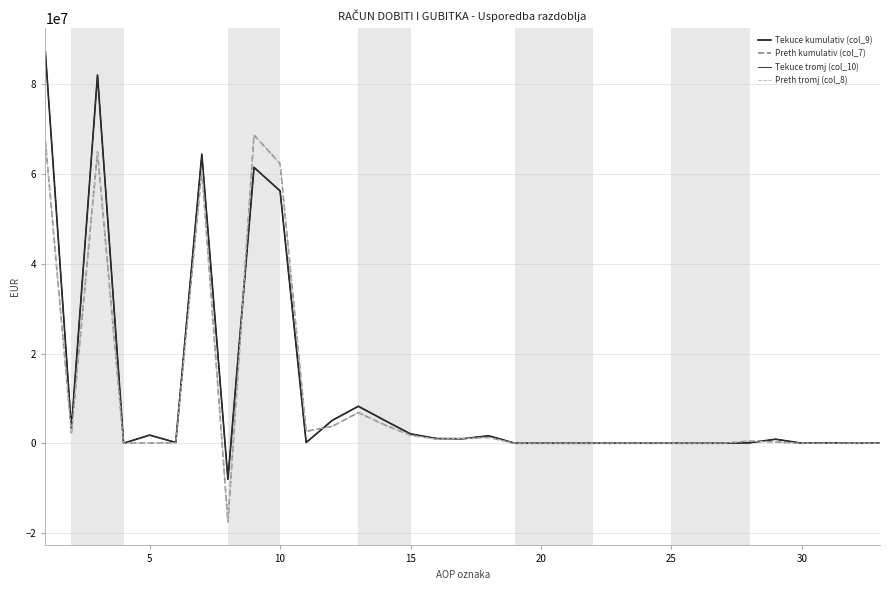

Which series ends up on top after the final intersection of Preth tromj (col_8) and Tekuce kumulativ (col_9)?

Tekuce kumulativ (col_9)